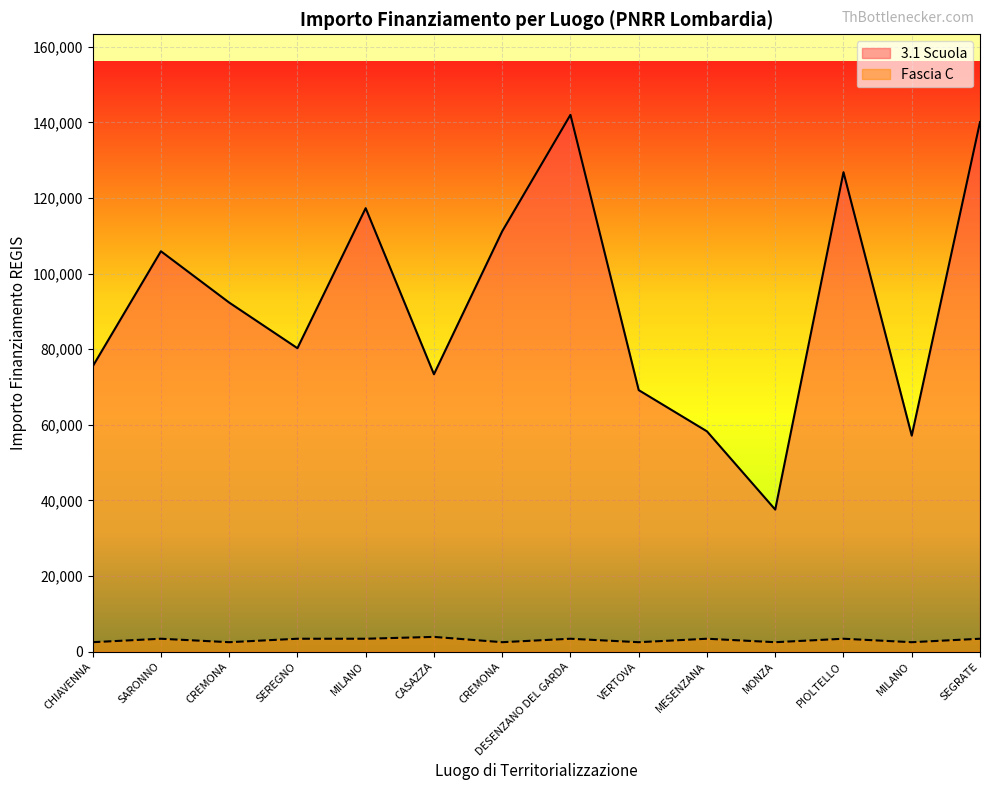

Which series changed the most between CHIAVENNA and PIOLTELLO?

3.1 Scuola